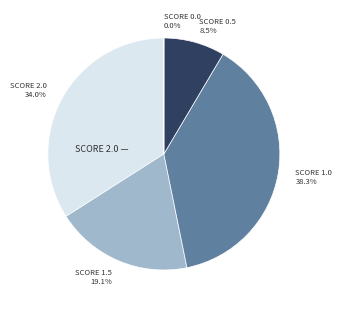

Is there a majority slice in this chart?

No